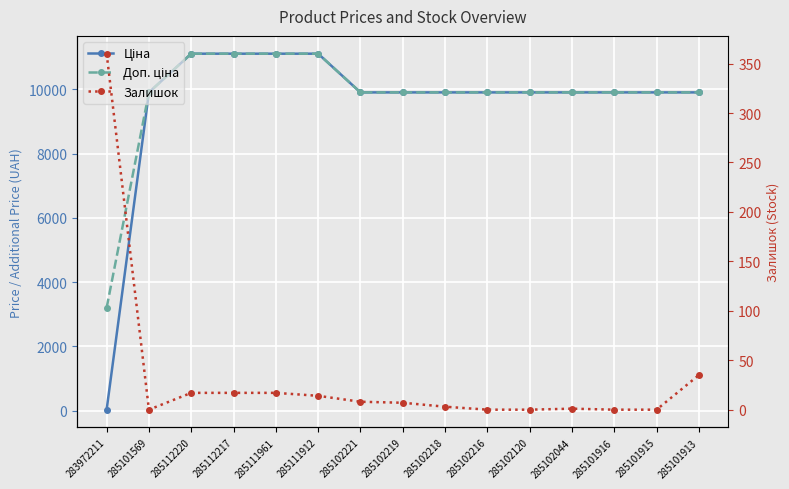

Which series has the largest total across all categories?

Доп. ціна